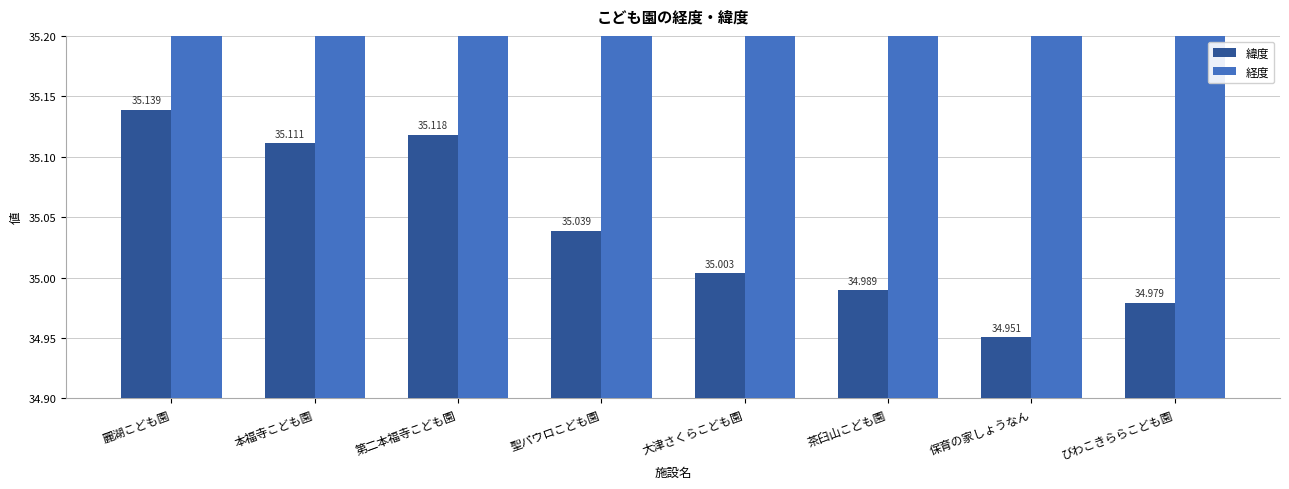

The 緯度 series shows 60.7 at 第二本福寺こども園. True or false?

False